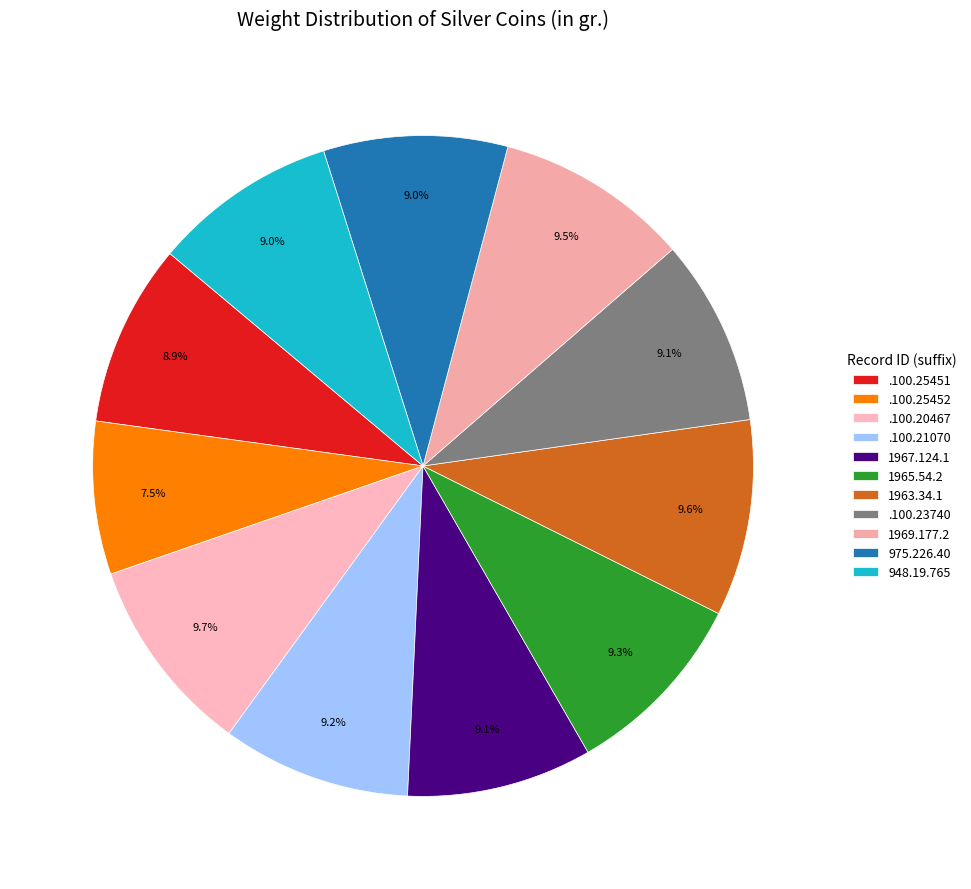

How many slices are in this pie chart?

11